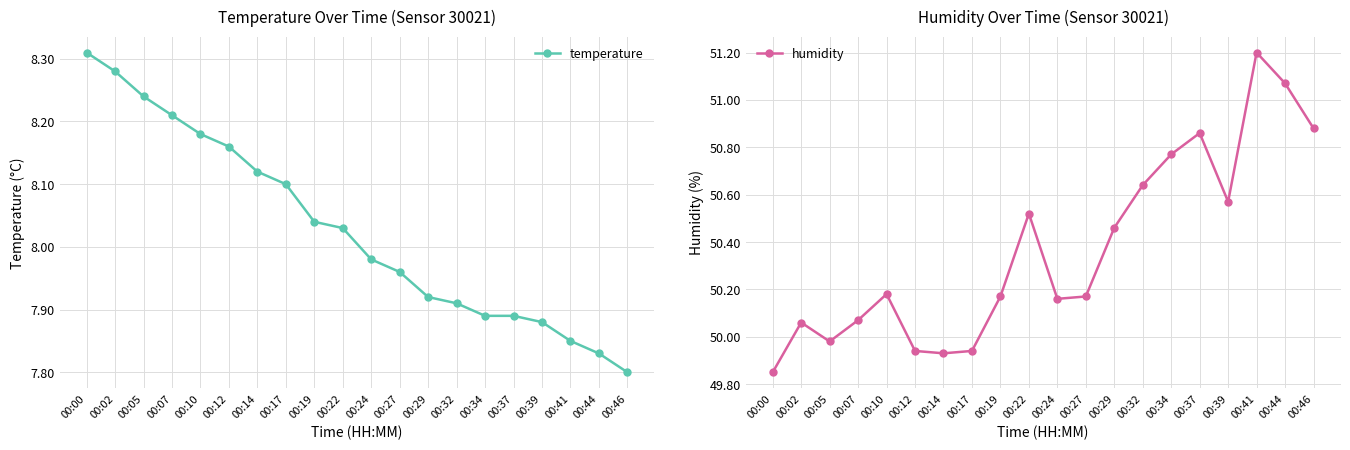

How many interior local peaks does the humidity series have?

5